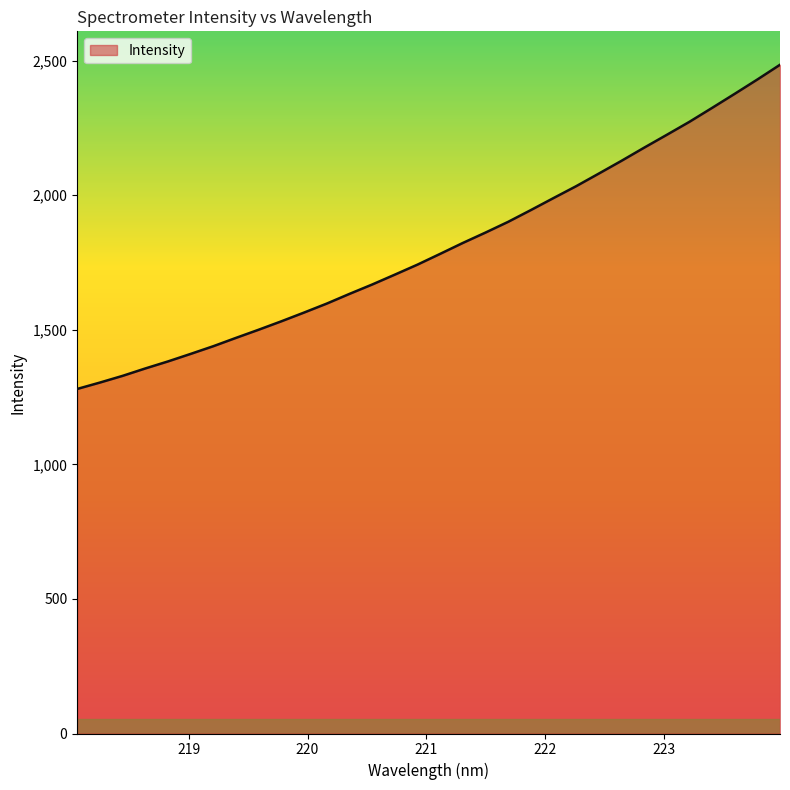

What is the minimum value shown in the chart?

1280.0